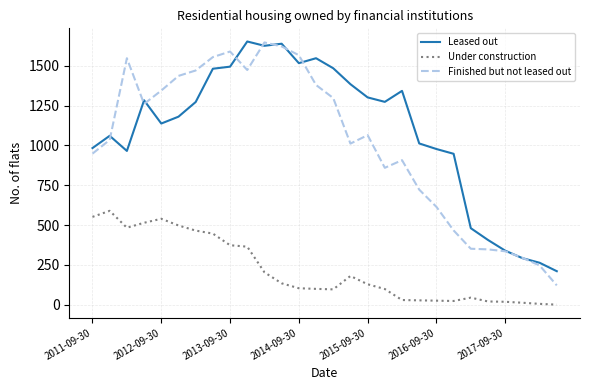

What is the maximum value shown in the chart?

1652